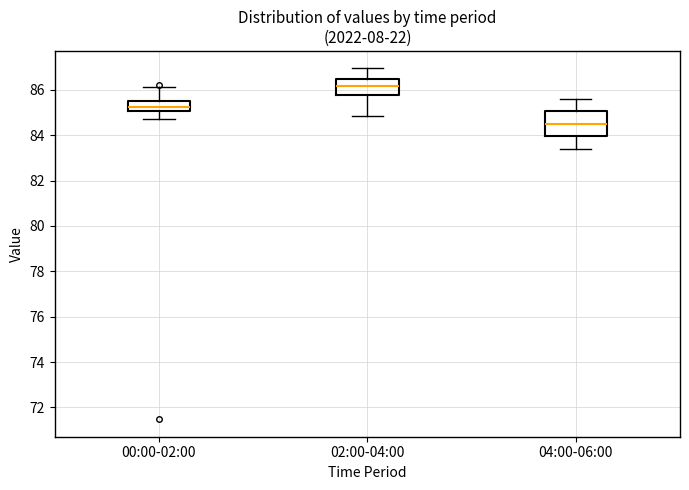

Reading left to right, transcribe this box plot: for each box, give where its median line is, the range the box spans, and where its two whiskers end, as read against the y-axis. The values are not printed on the chart, so give them approximately, as read against the axis.

00:00-02:00: median 85.2, box 85.0 to 85.6, whiskers 84.8 to 86.2
02:00-04:00: median 86.2, box 85.8 to 86.4, whiskers 84.8 to 87.0
04:00-06:00: median 84.6, box 84.0 to 85.0, whiskers 83.4 to 85.6